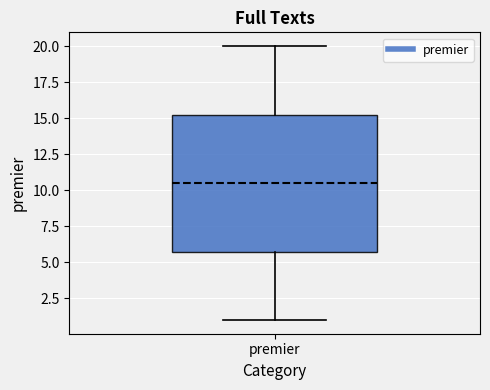

Where is the lower edge of the box for premier on the y-axis? The values are not printed on the chart, so give them approximately, as read against the axis.

6.0